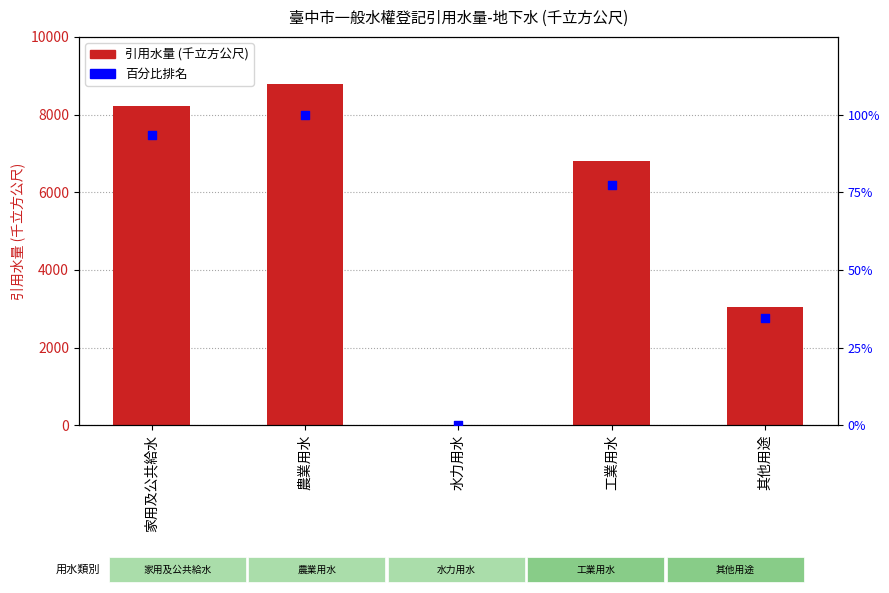

Which series has the largest total across all categories?

FValue (引用水量)